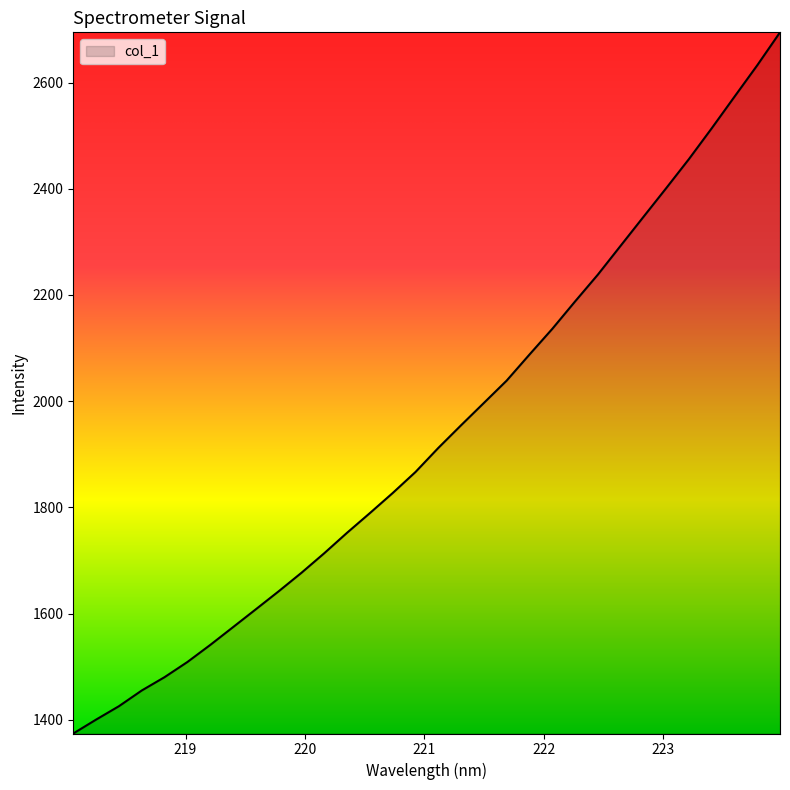

What is the difference between the maximum and minimum values?

1320.4